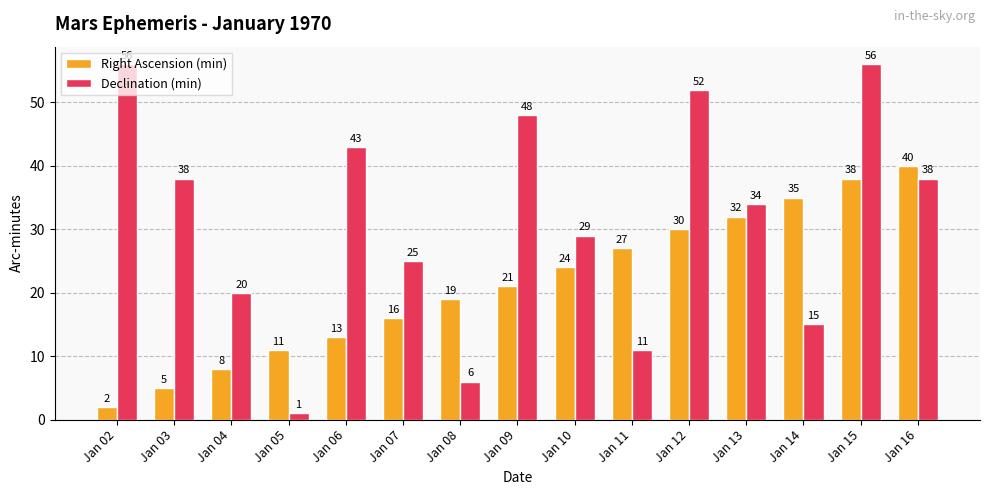

Between Jan 08 and Jan 12, which series saw the biggest shift?

Declination (min)